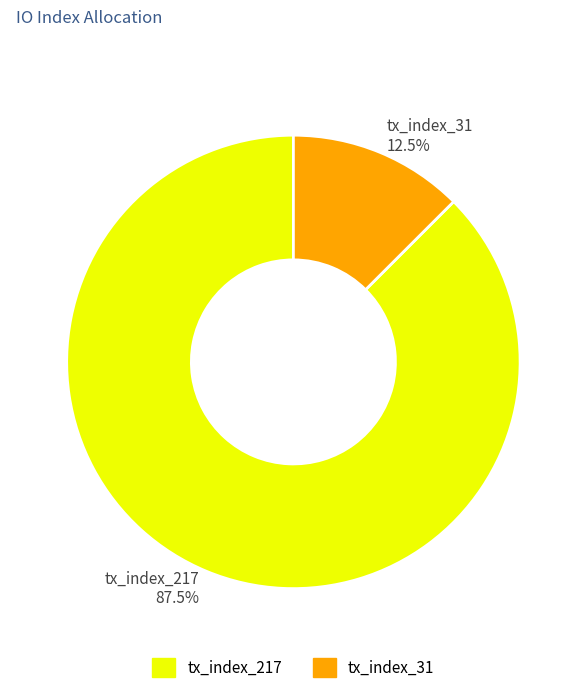

Approximately how many times larger is the value at tx_index_31 compared to tx_index_217?

0.1